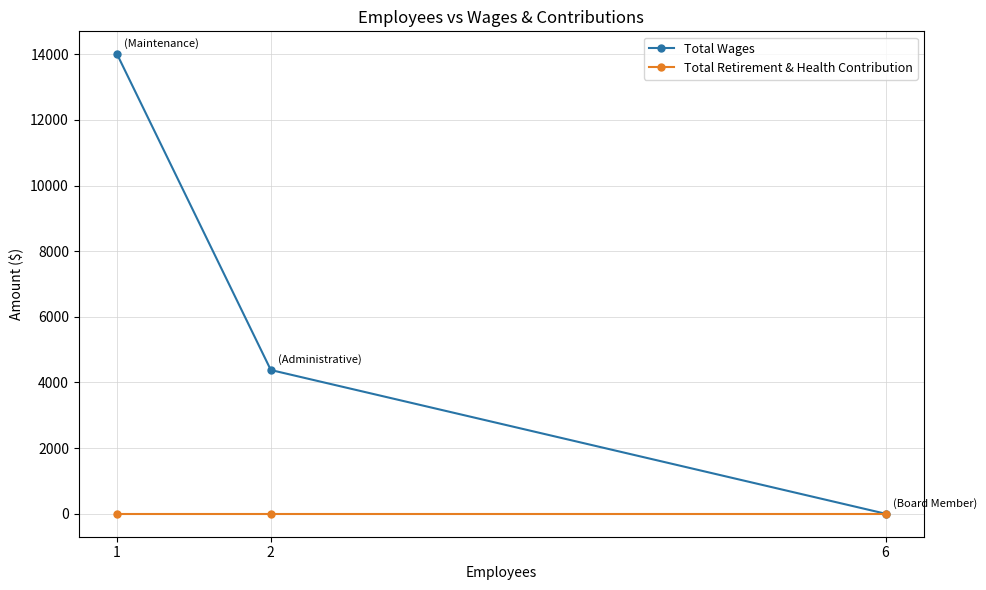

Count the number of data series in this chart.

2